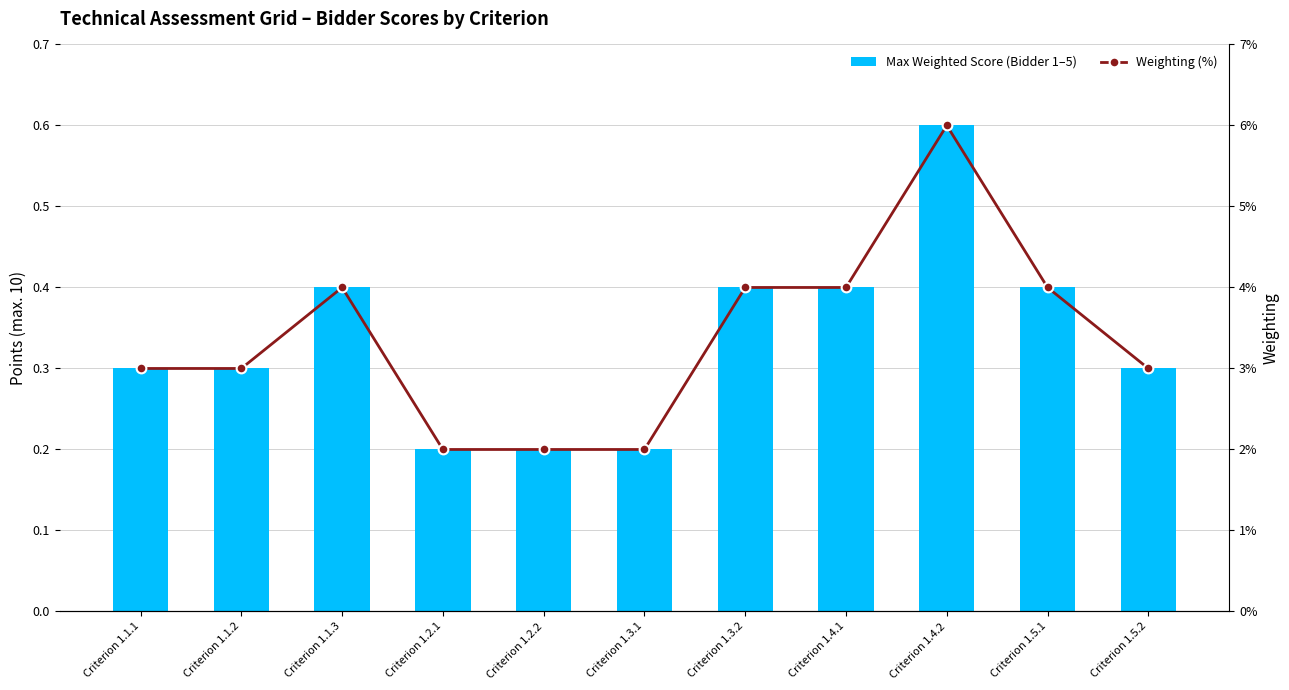

How many Max Weighted Score (Bidder 1–5) values are between 0 and 1?

11